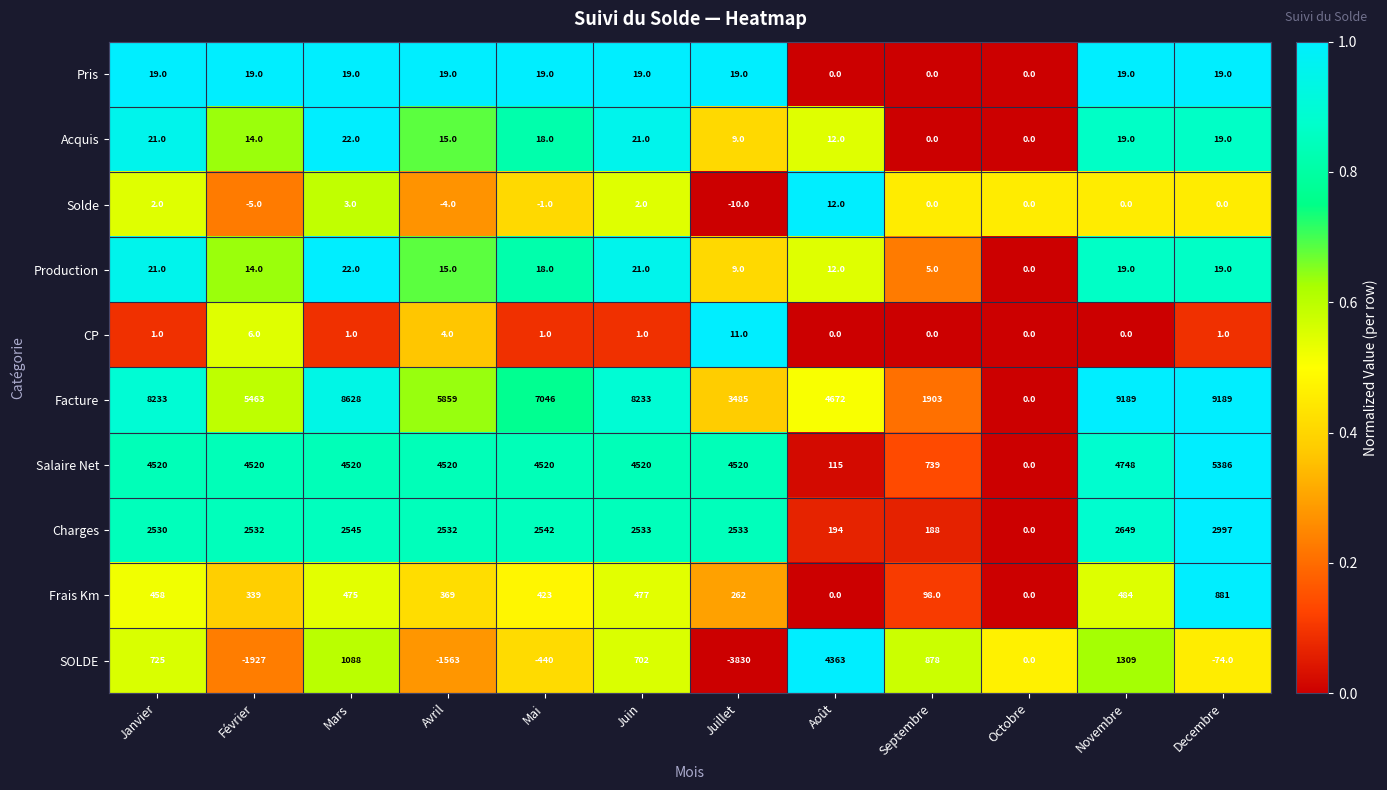

How many data points does each series have?

12